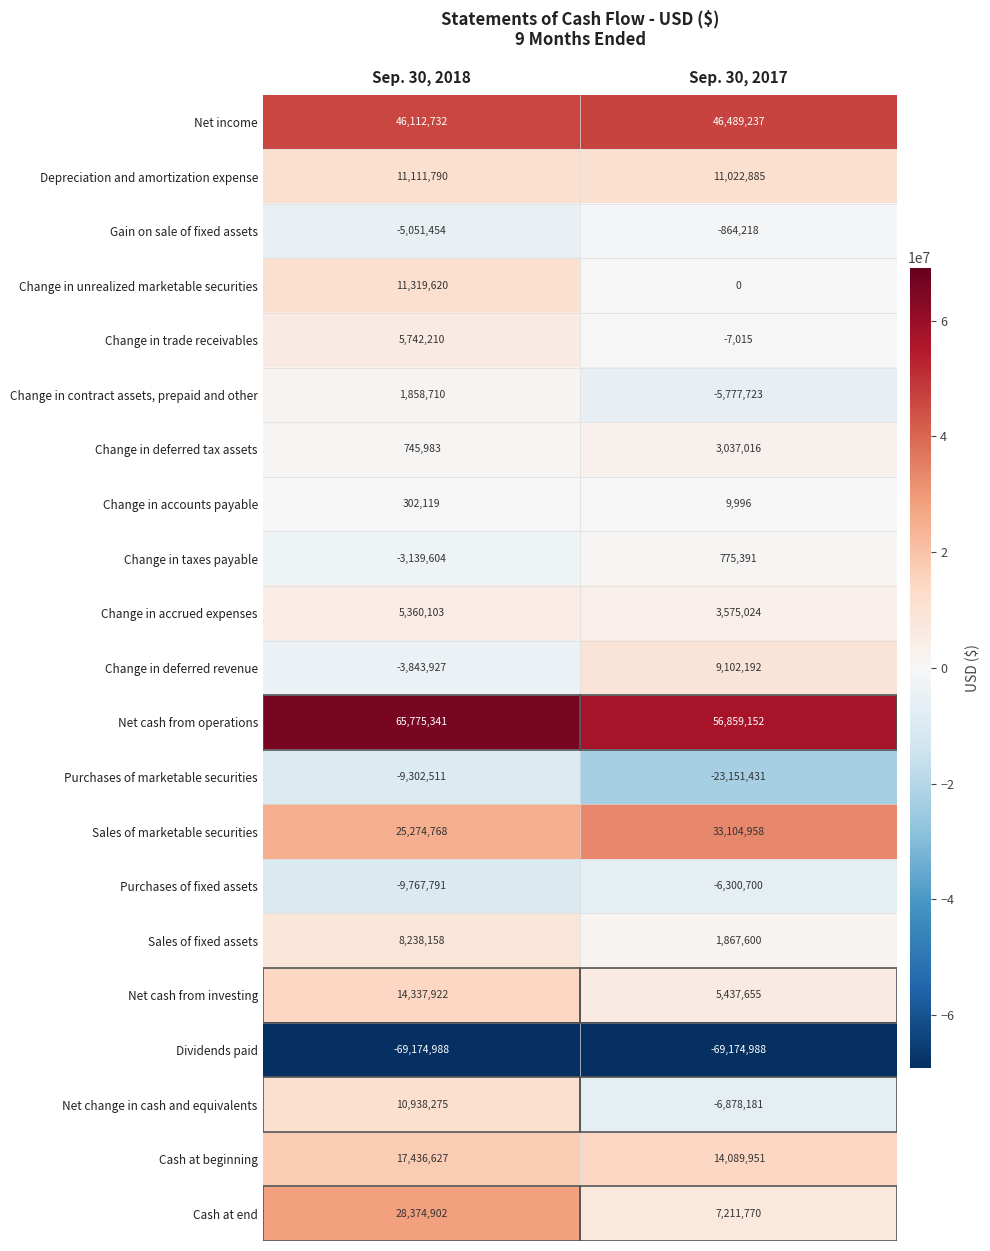

List the series in order of their peak value, highest first.

Net cash from operations, Net income, Sales of marketable securities, Cash at end, Cash at beginning, Net cash from investing, Change in unrealized marketable securities, Depreciation and amortization expense, Net change in cash and equivalents, Change in deferred revenue, Sales of fixed assets, Change in trade receivables, Change in accrued expenses, Change in deferred tax assets, Change in contract assets, prepaid and other, Change in taxes payable, Change in accounts payable, Gain on sale of fixed assets, Purchases of fixed assets, Purchases of marketable securities, Dividends paid